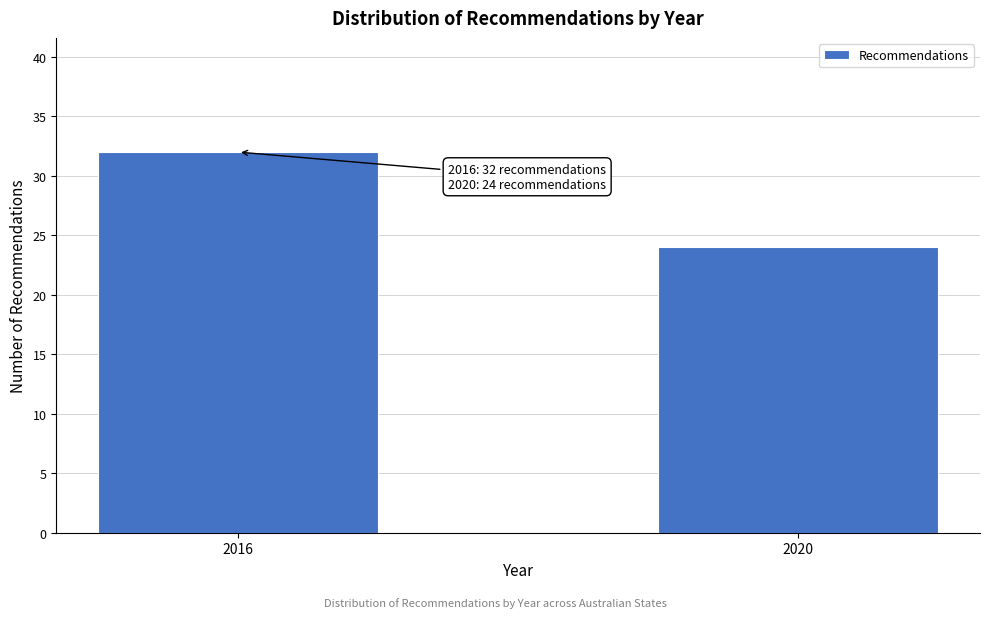

Reading left to right, transcribe all the data shown in this chart.

32	24